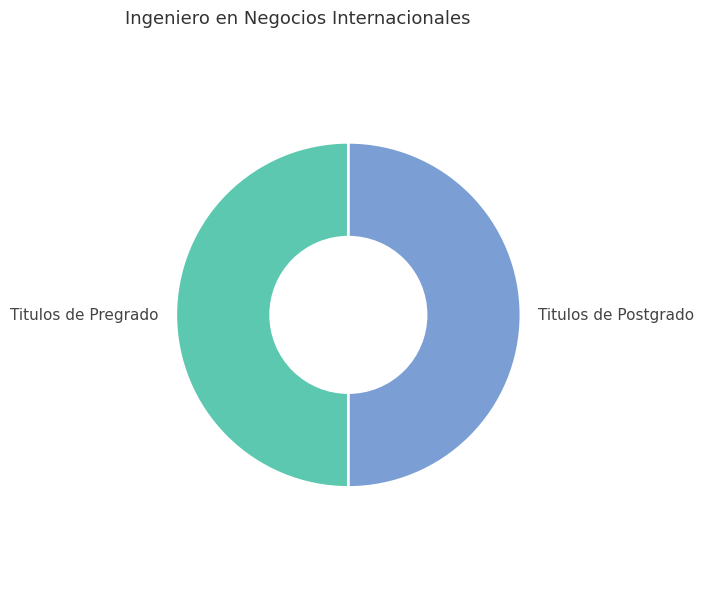

How many segments does this pie chart have?

2